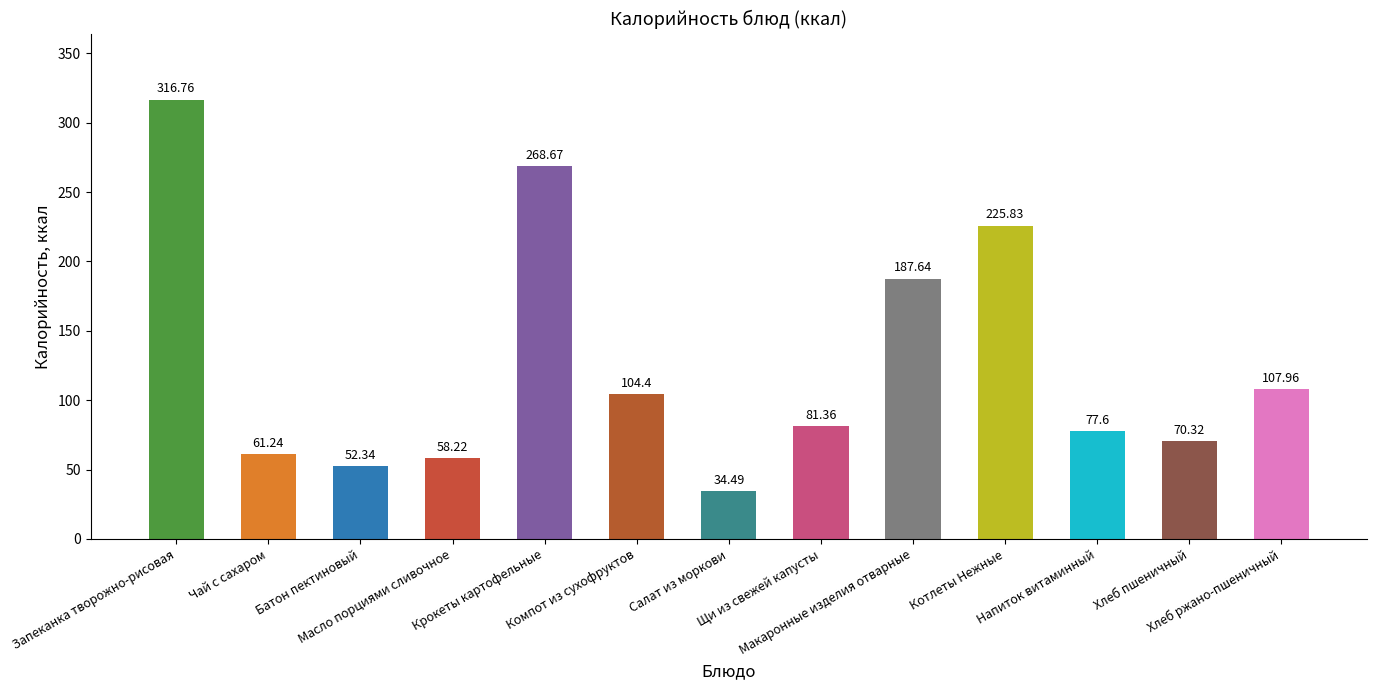

Rank the categories by value from highest to lowest.

Запеканка творожно-рисовая, Крокеты картофельные, Котлеты Нежные, Макаронные изделия отварные, Хлеб ржано-пшеничный, Компот из сухофруктов, Щи из свежей капусты, Напиток витаминный, Хлеб пшеничный, Чай с сахаром, Масло порциями сливочное, Батон пектиновый, Салат из моркови